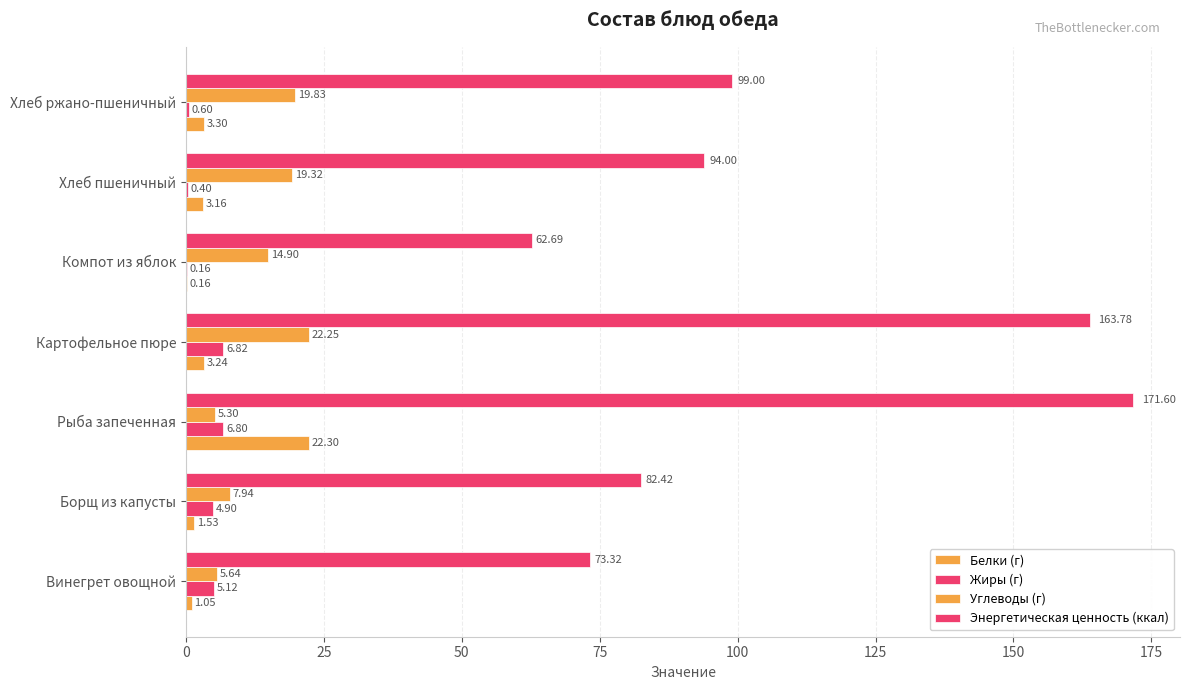

What is the value of the Жиры (г) bar at the 7th from the left?

0.6